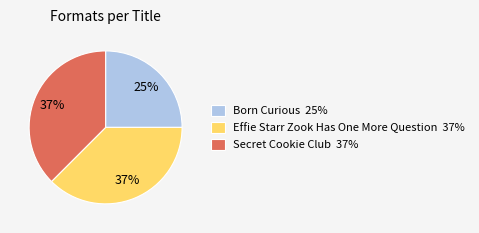

Approximately how many times larger is the value at Effie Starr Zook Has One More Question 37% compared to Born Curious 25%?

1.5